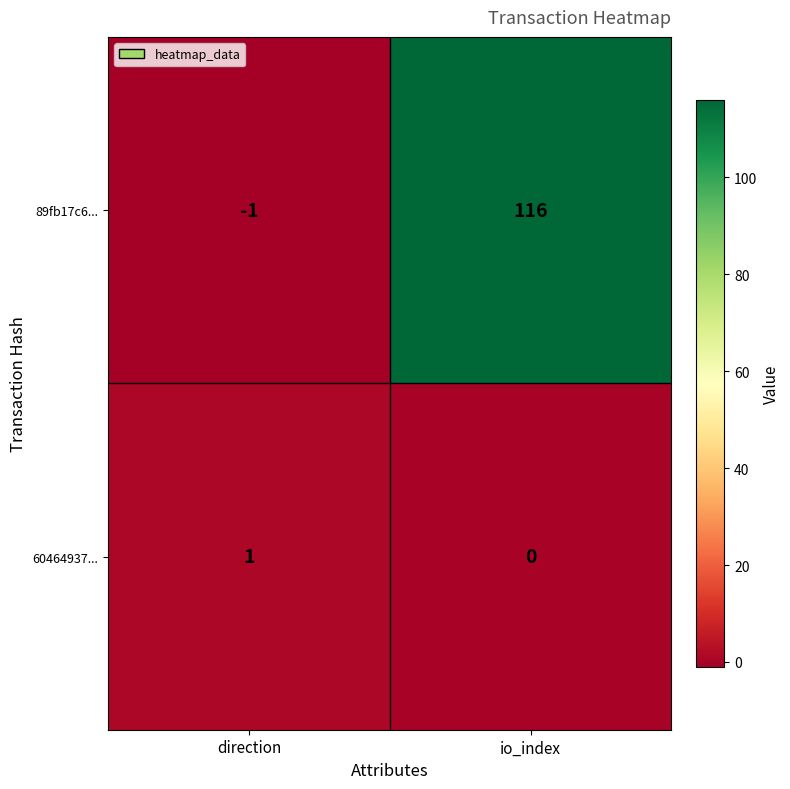

At which category is the sum across all series the highest?

io_index